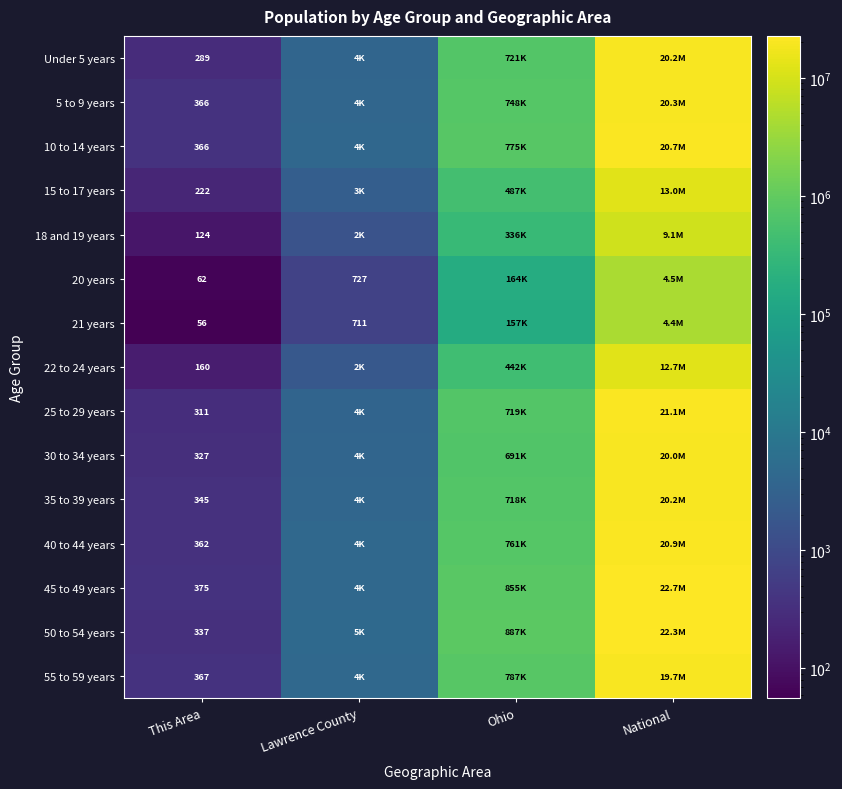

What is the total value across all series at This Area?

4069